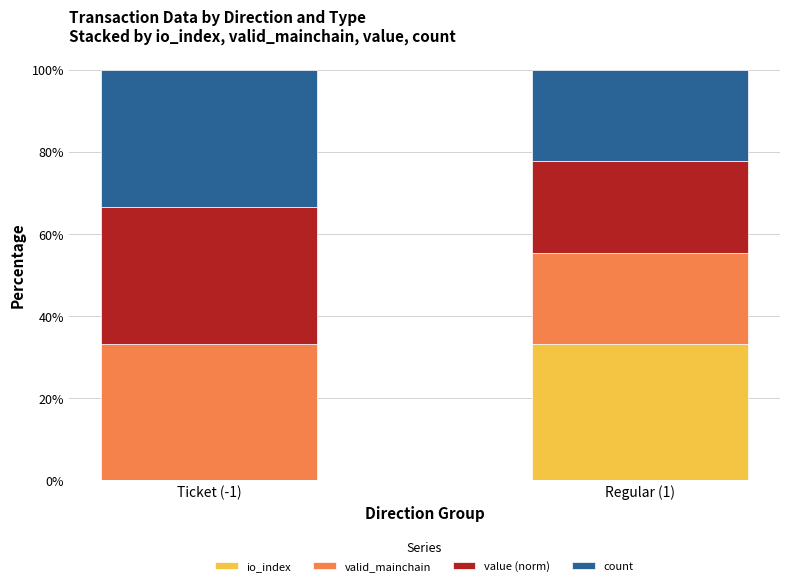

What is the sum of all io_index values?

33.3